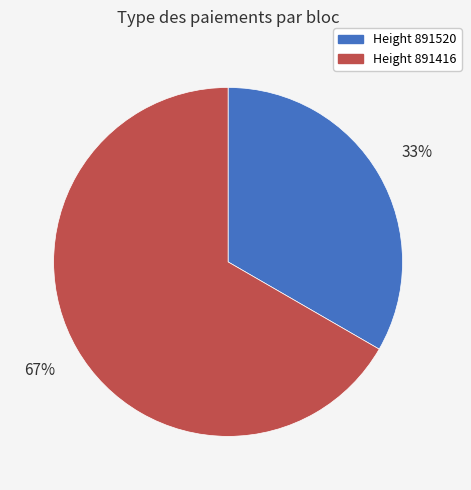

To the nearest percent, what is the average slice percentage?

50%